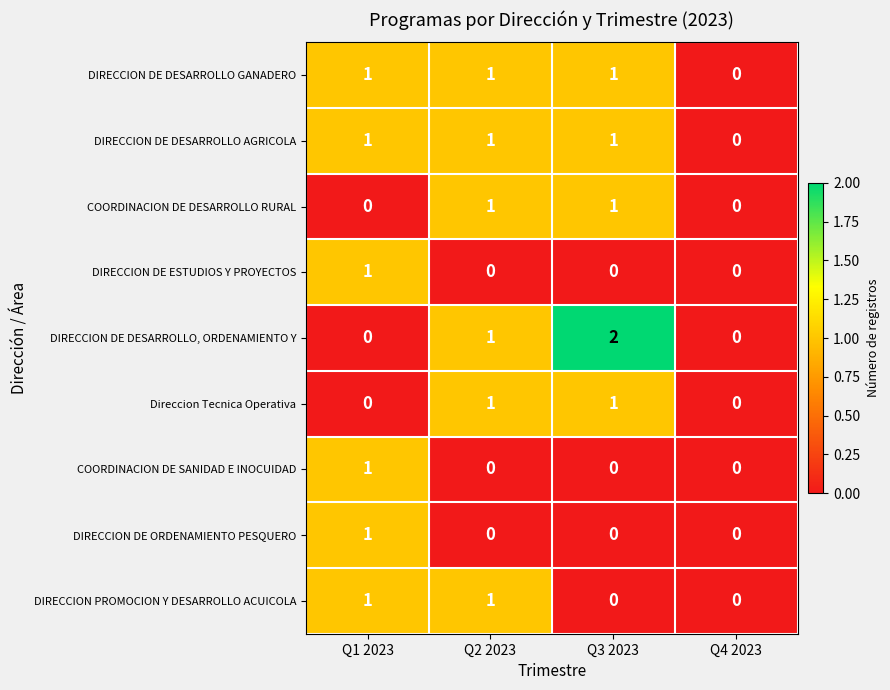

Count the DIRECCION DE DESARROLLO GANADERO values in the range 1 to 2.

3